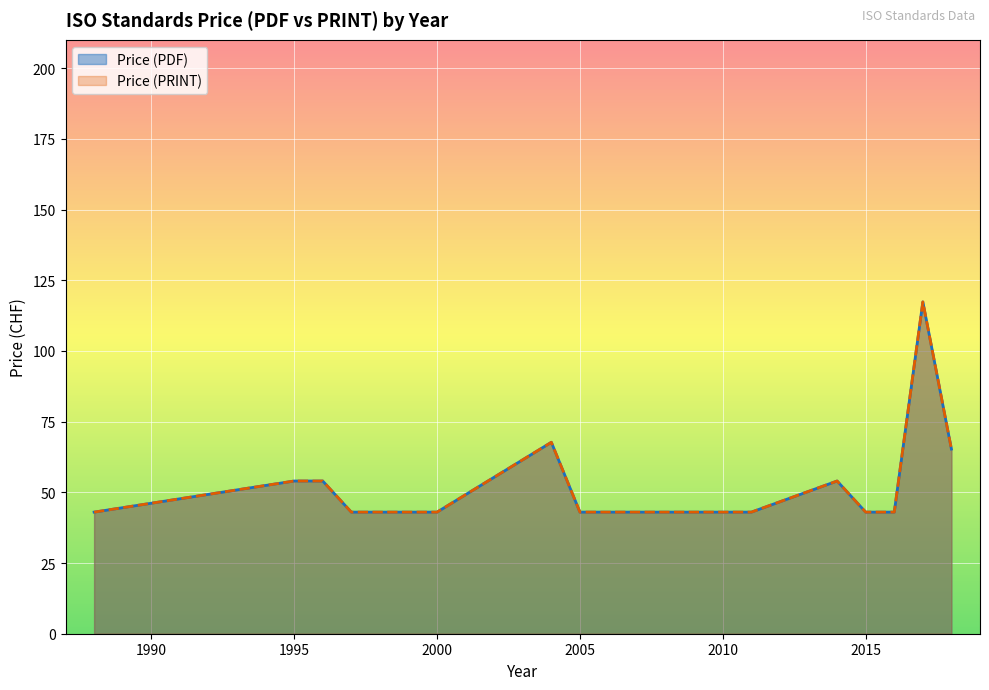

Does the chart display data point markers on the line(s)?

No